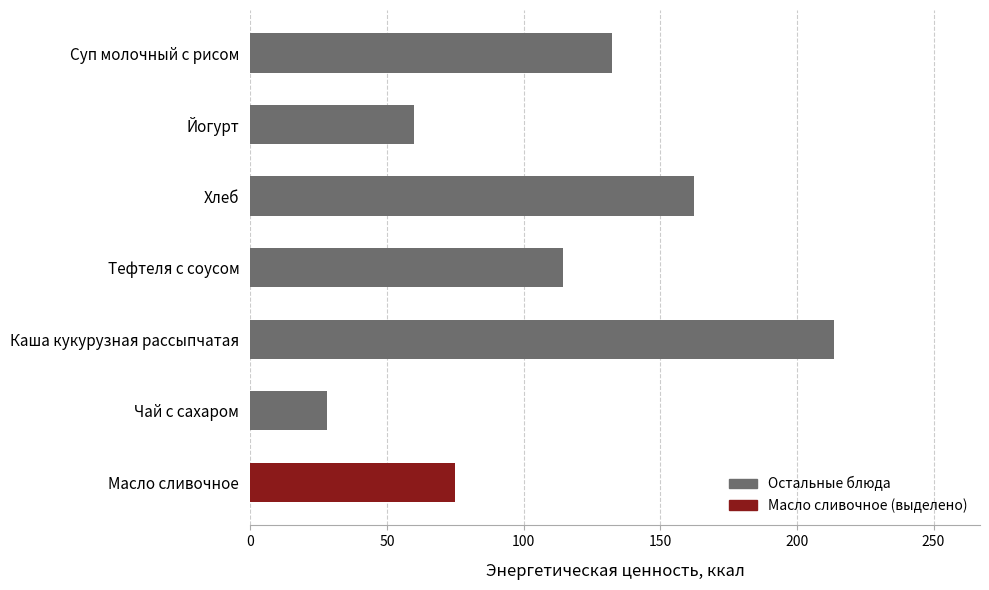

Which category has the lowest value across all series?

Чай с сахаром